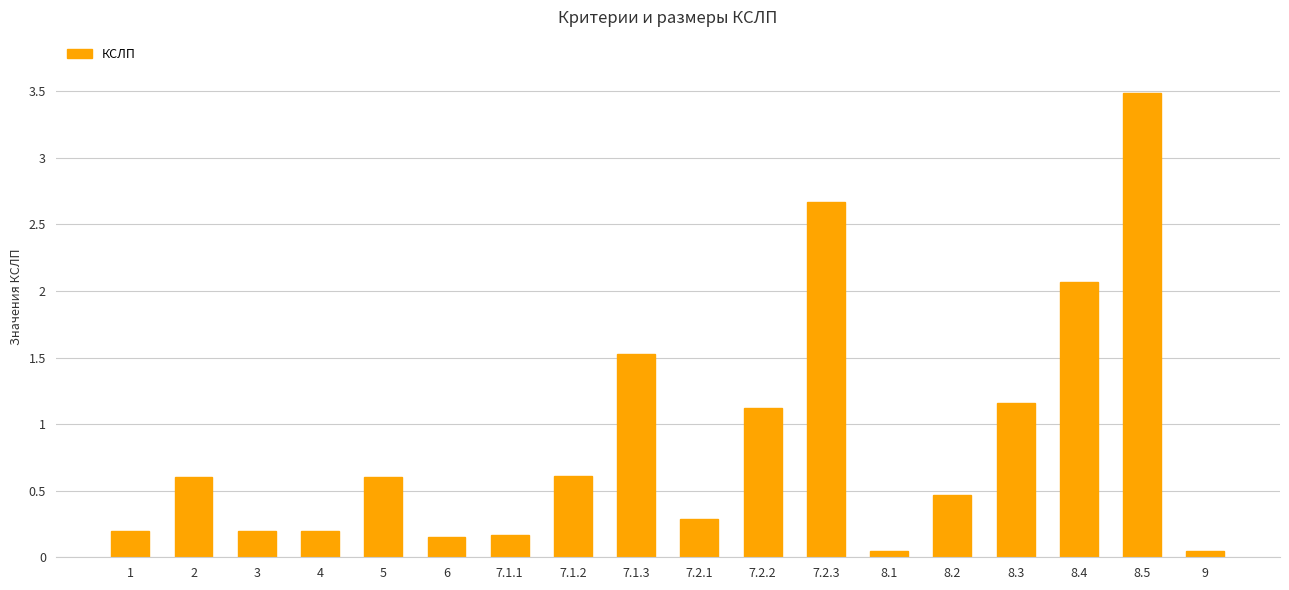

What is the label of the 5th bar from the right?

8.2